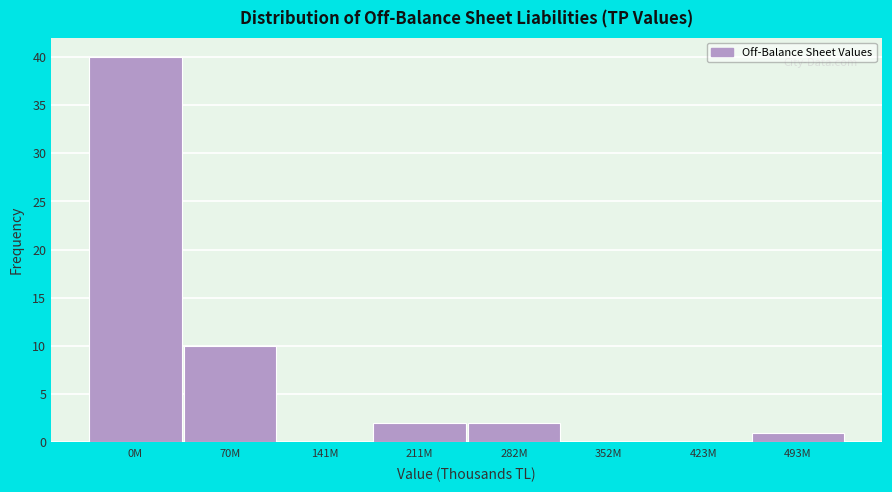

Reading right to left, extract all data points from this chart.

493M=1	423M=0	352M=0	282M=2	211M=2	141M=0	70M=10	0M=40